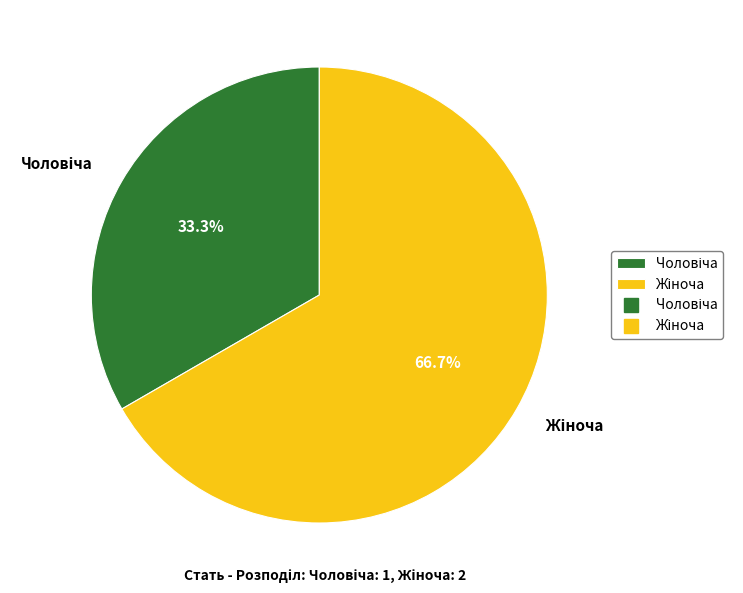

Is there a majority slice in this chart?

Yes